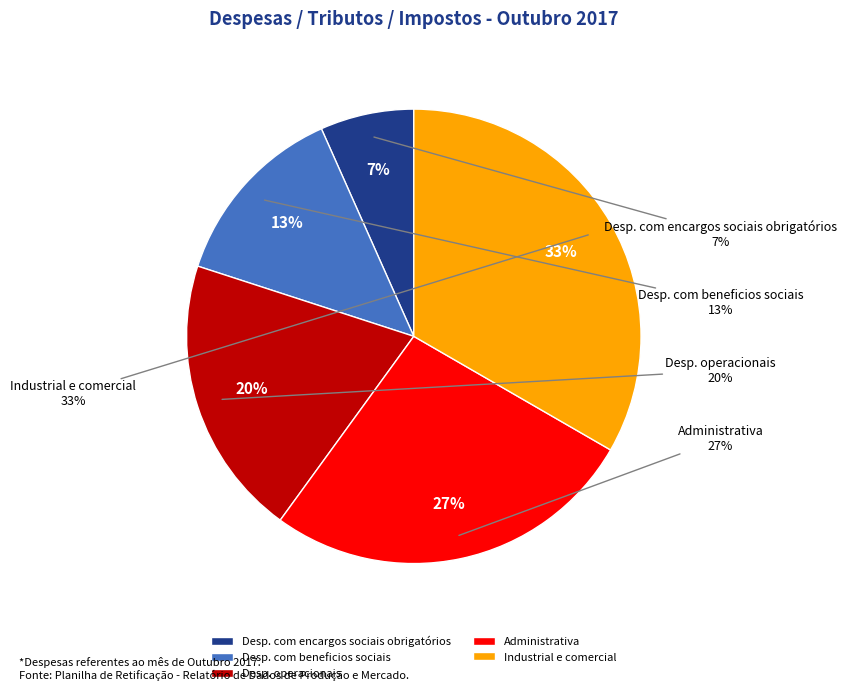

Is there a majority slice in this chart?

No